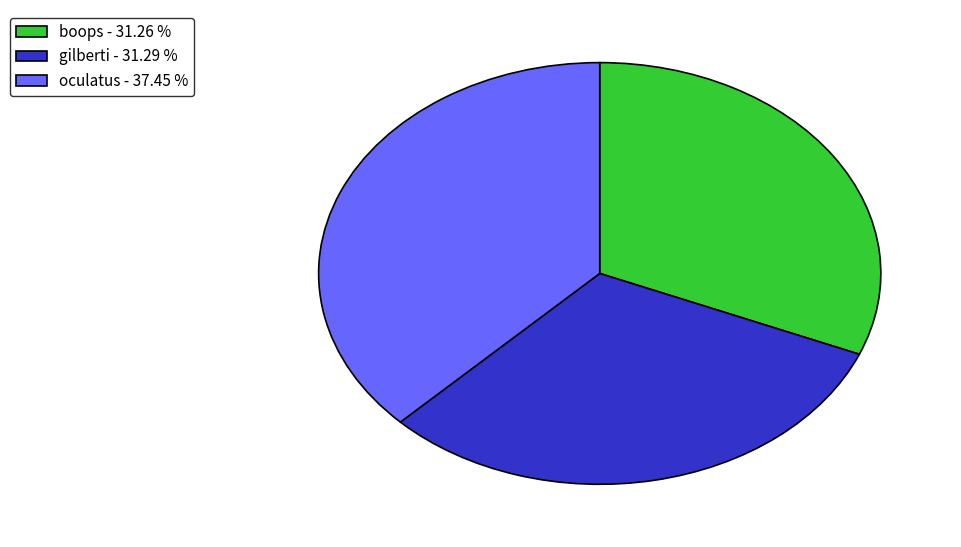

Is boops - 31.26 % the majority of the pie?

No